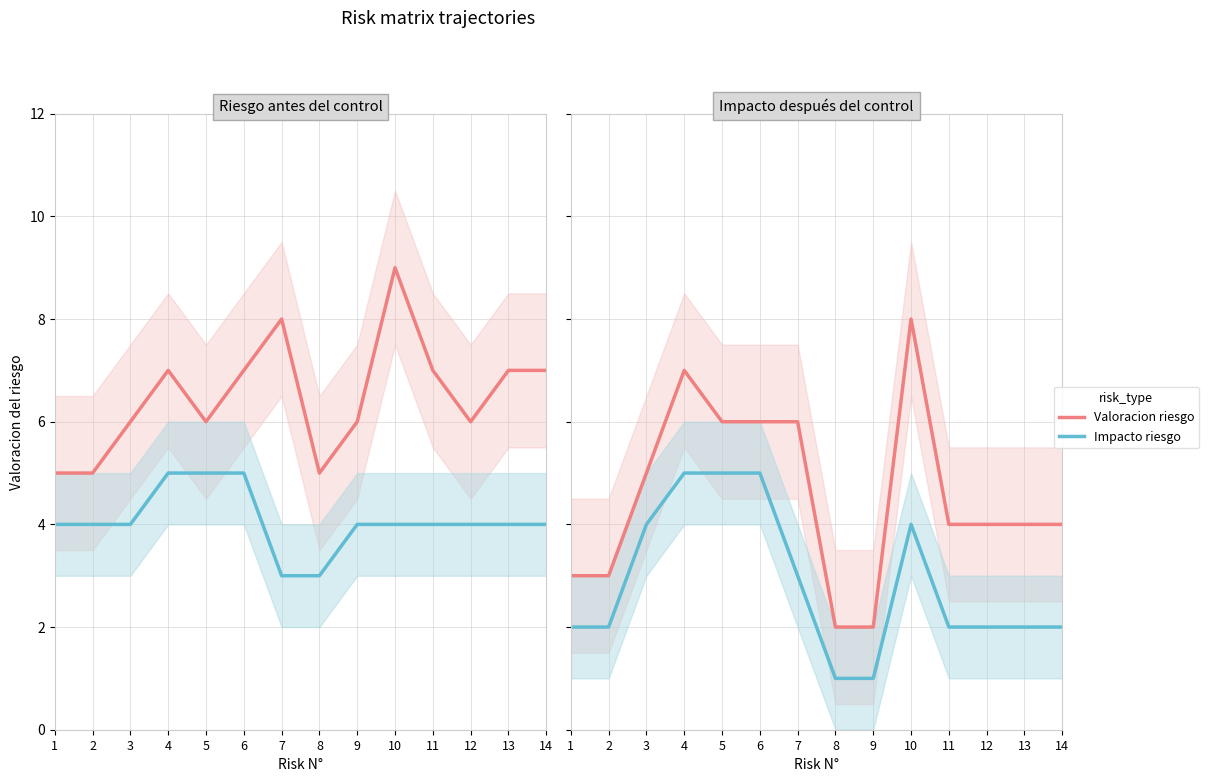

The Impacto riesgo series shows 1 at 13. True or false?

False